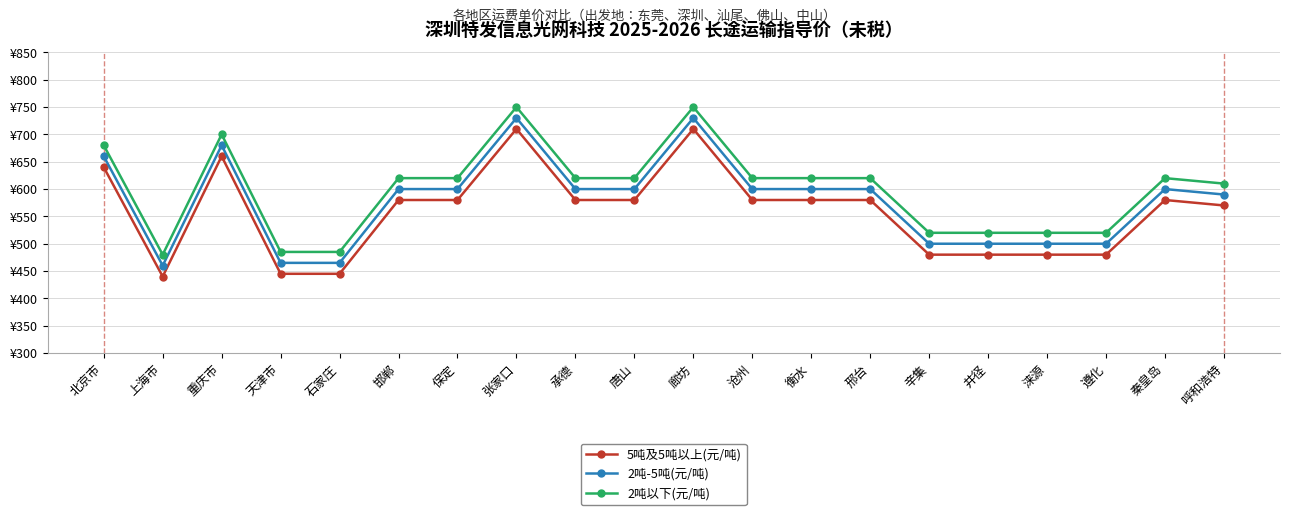

Rank the series by their average value, from lowest to highest.

5吨及5吨以上(元/吨), 2吨-5吨(元/吨), 2吨以下(元/吨)